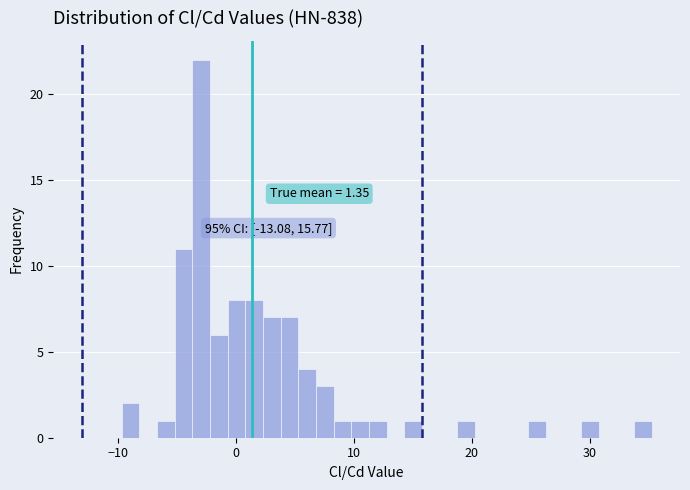

Read against the x-axis, roughly where is the centre of the tallest bar?

-3